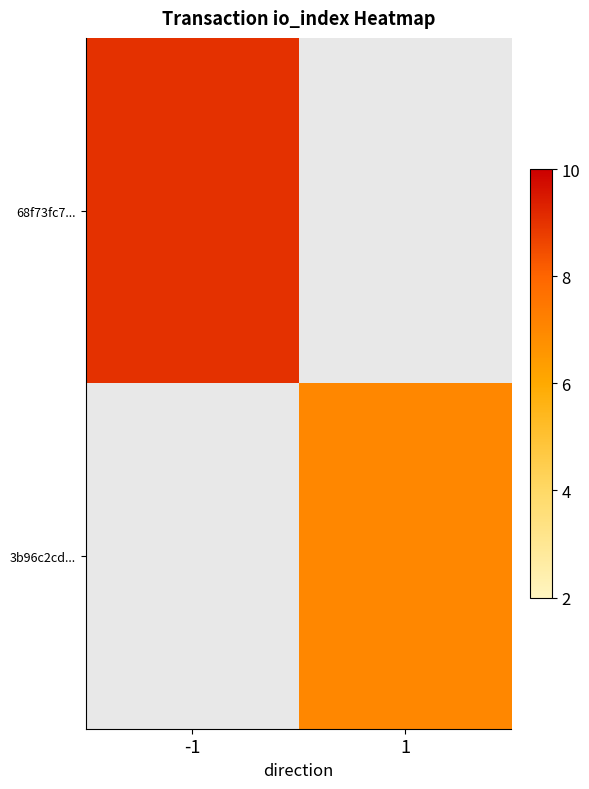

The 3b96c2cd... series shows 1.4 at 1. True or false?

False